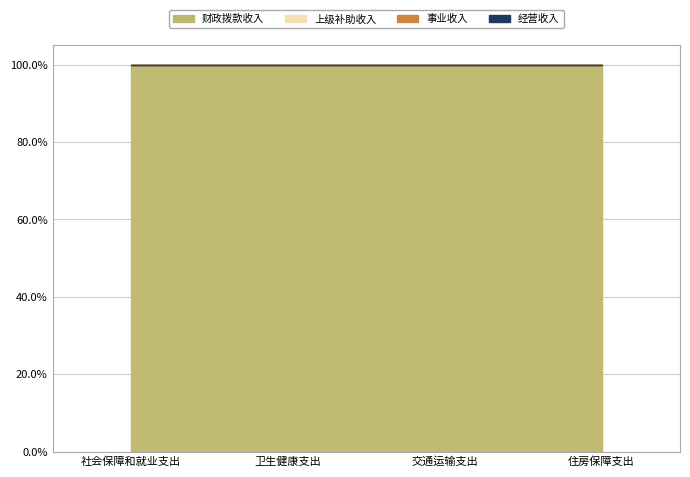

True or false: 事业收入 has more than 0 interior local peaks.

False